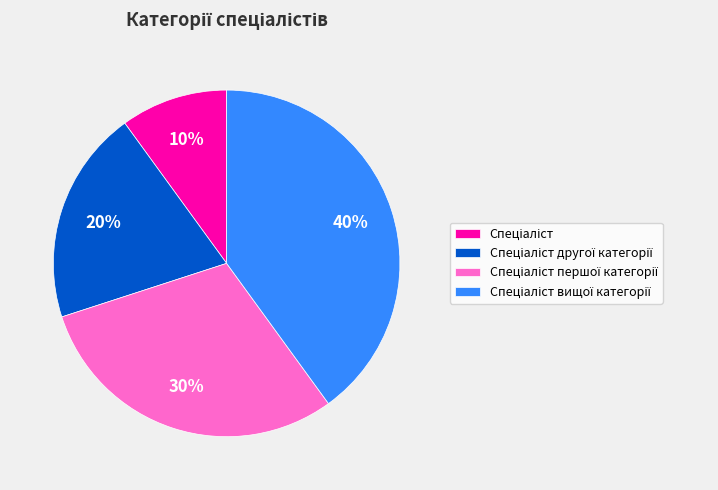

To the nearest percent, what is the difference between the largest and smallest slice percentages?

30%